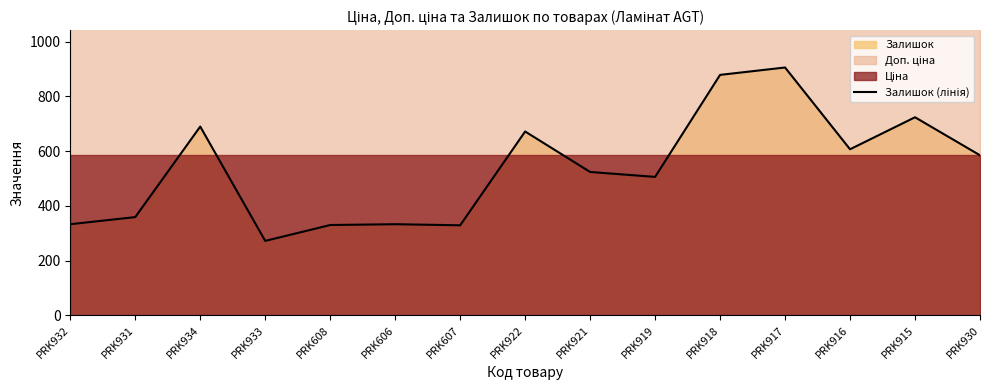

Reading left to right, list all the values displayed in this chart.

333	359	690	272	330	333	329	672	524	506	879	906	607	724	585